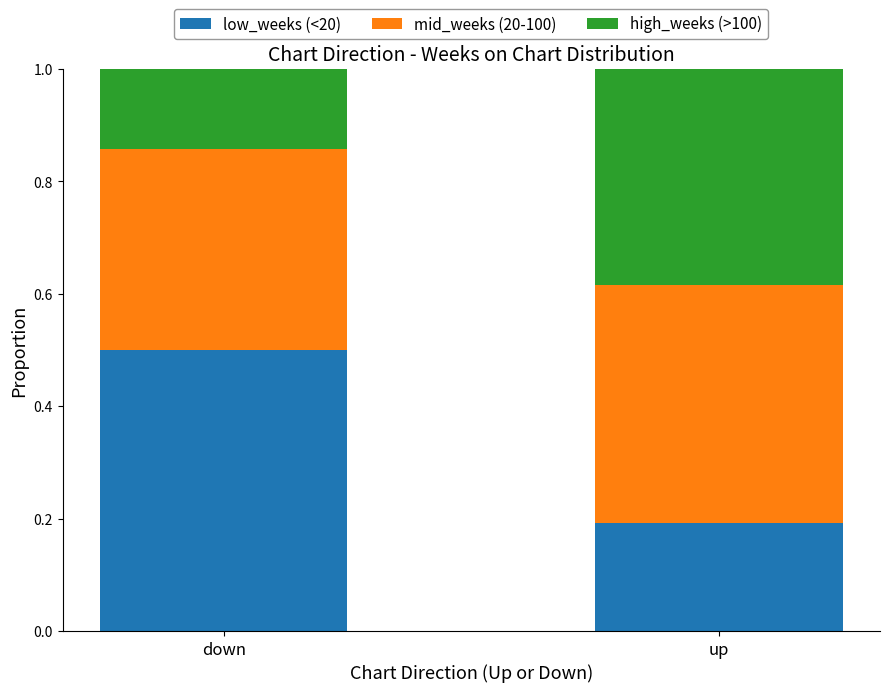

Is it true that low_weeks (<20) equals 0.5 at down?

True